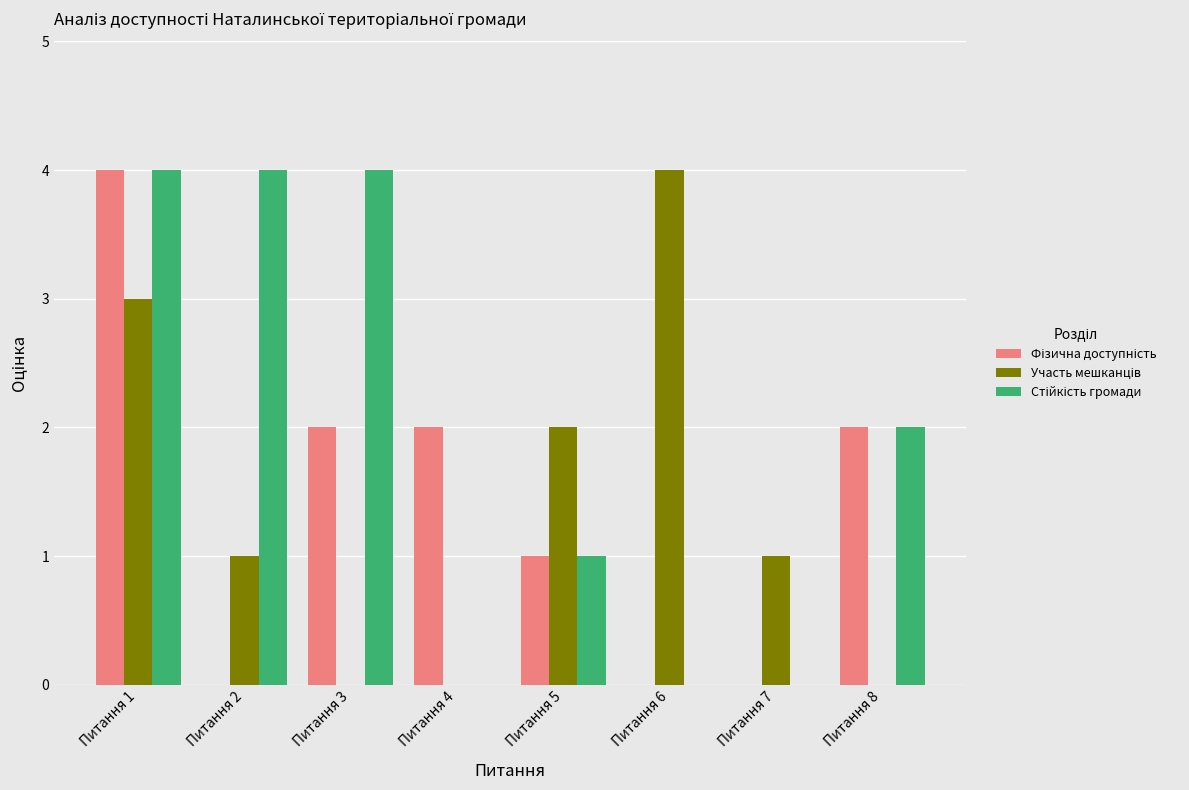

How many groups of bars are there?

8